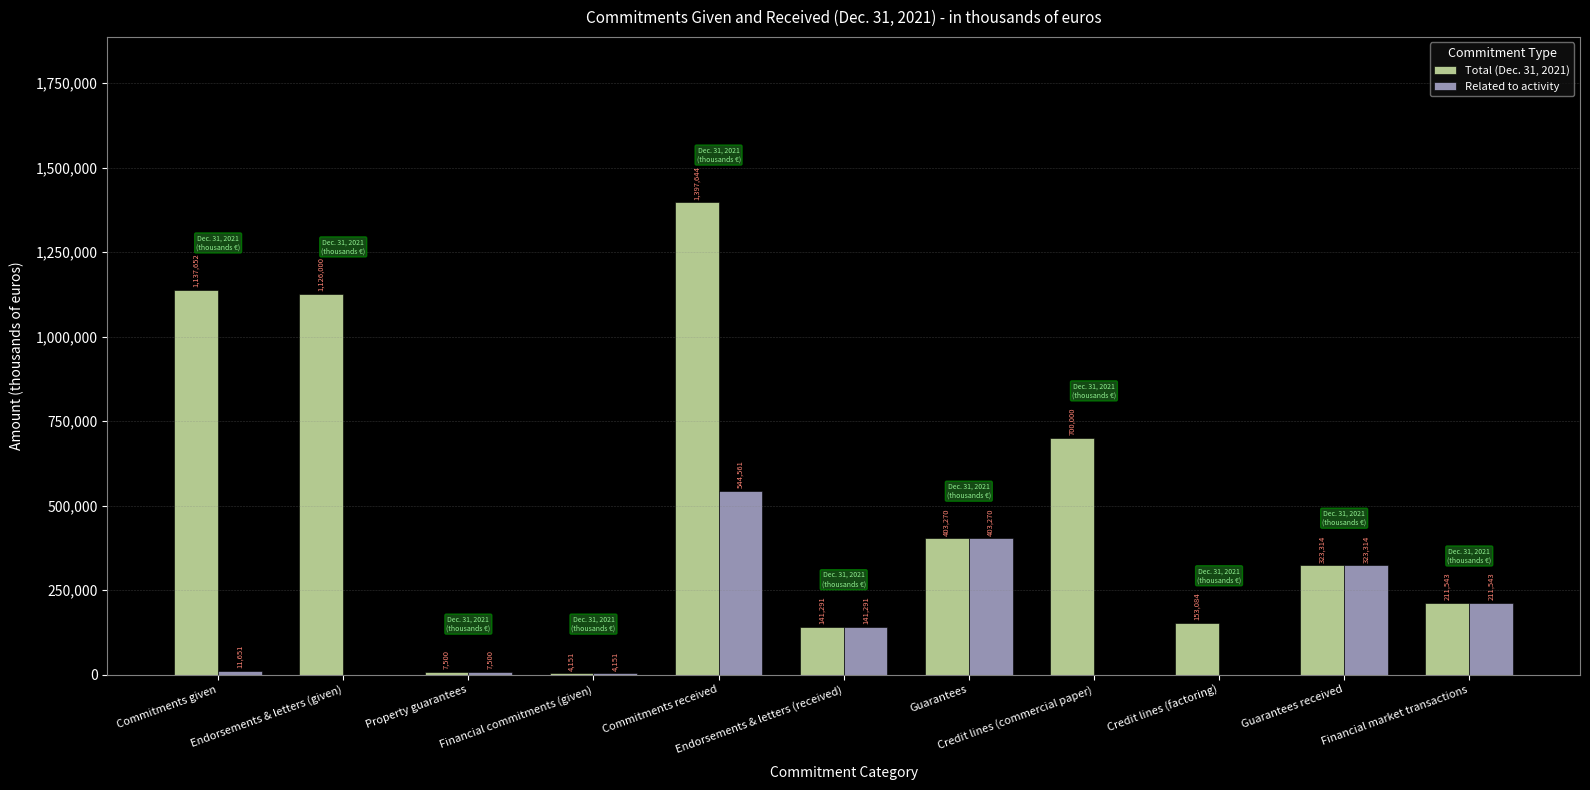

Which series changed the most between Endorsements & letters (received) and Credit lines (factoring)?

Related to activity